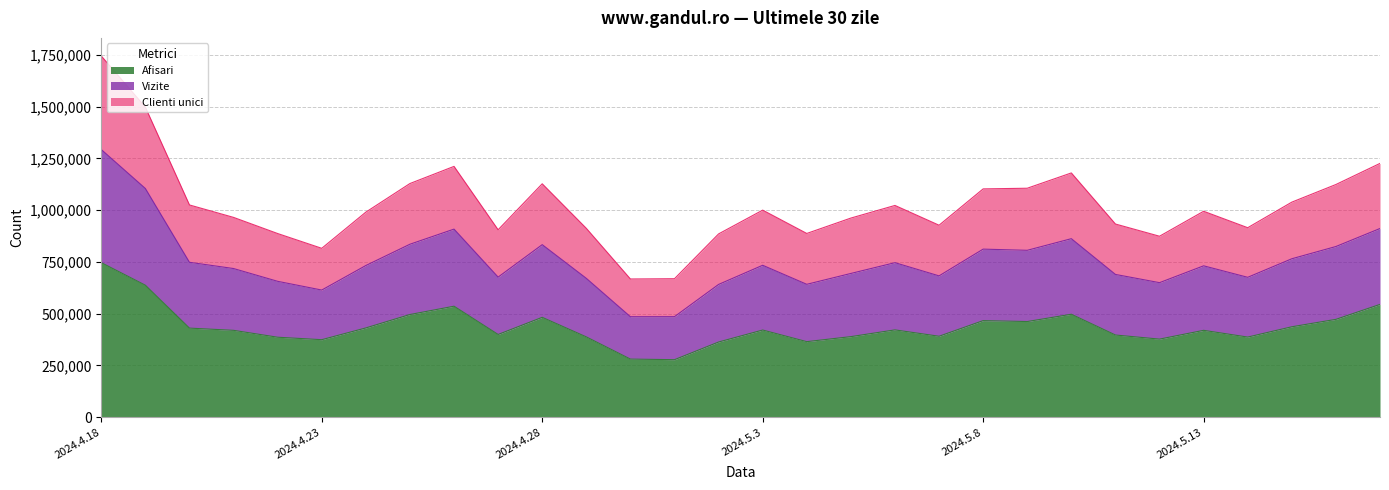

In Clienti unici, how many points are lower than both neighbors (excluding endpoints)?

8